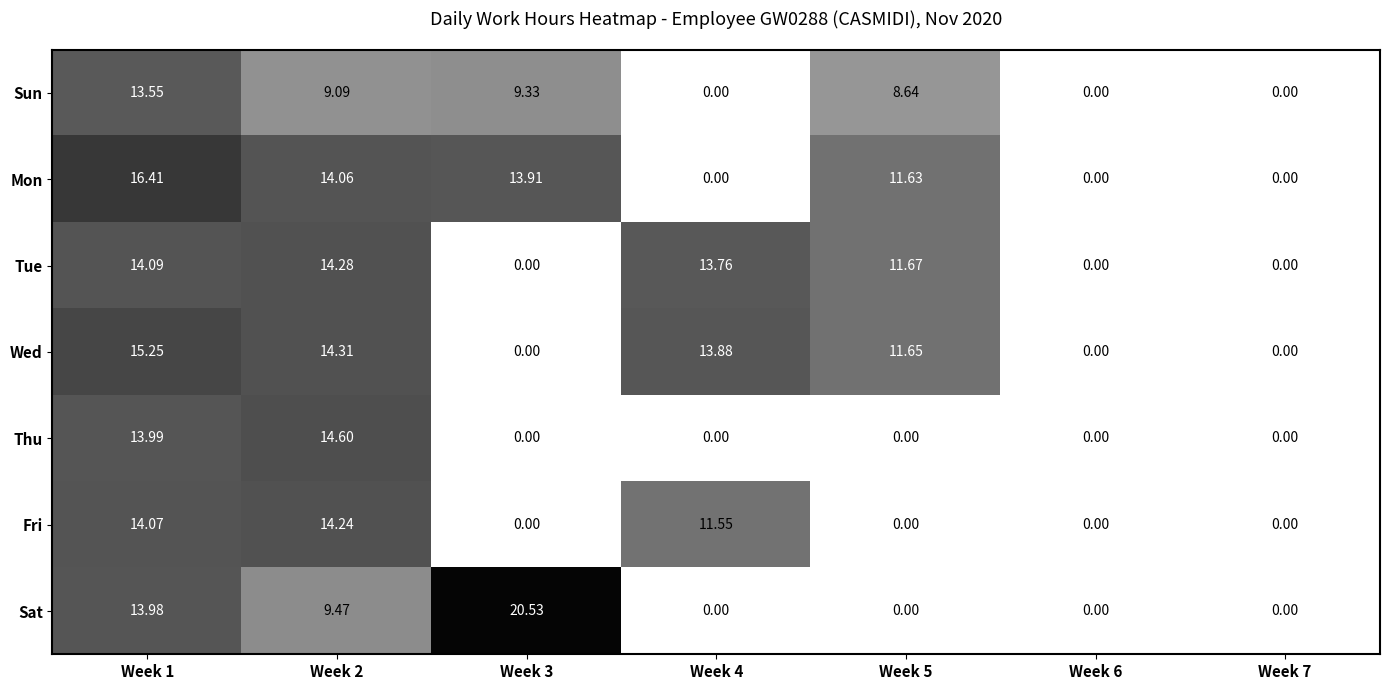

List the series in order of their peak value, lowest first.

Sun, Fri, Tue, Thu, Wed, Mon, Sat